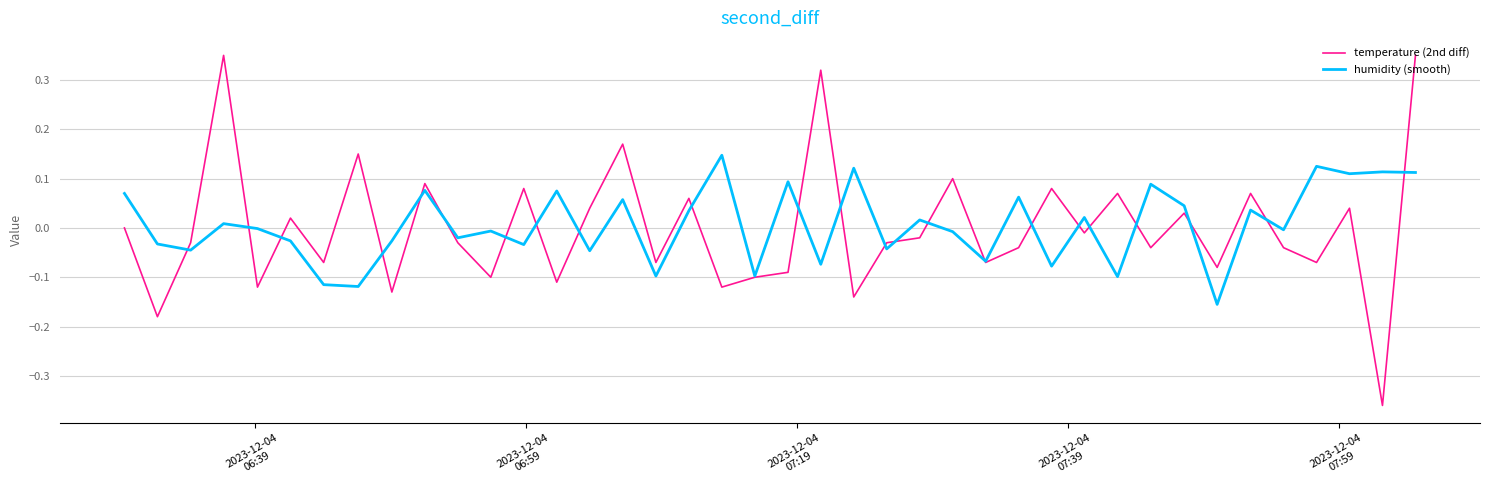

Which series has the largest total across all categories?

humidity (smooth)